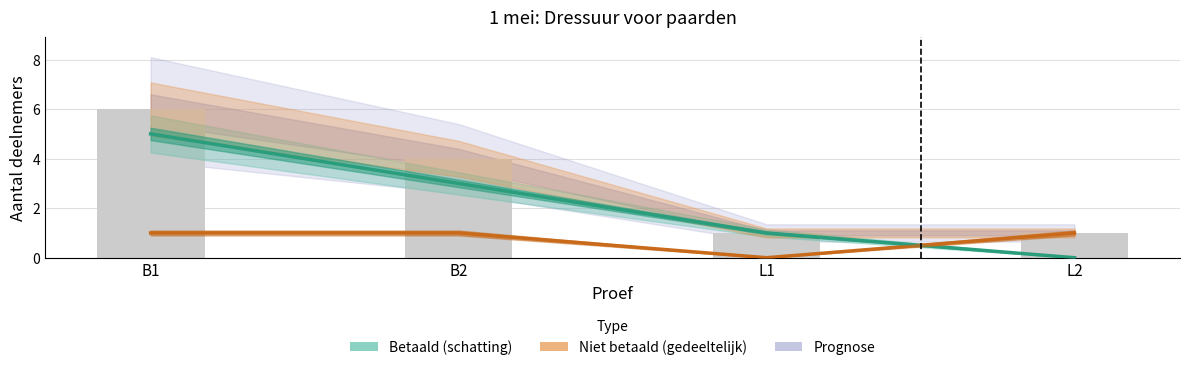

Reading left to right, transcribe all the data shown in this chart.

Betaald: 5	3	1	0
Niet betaald: 1	1	0	1